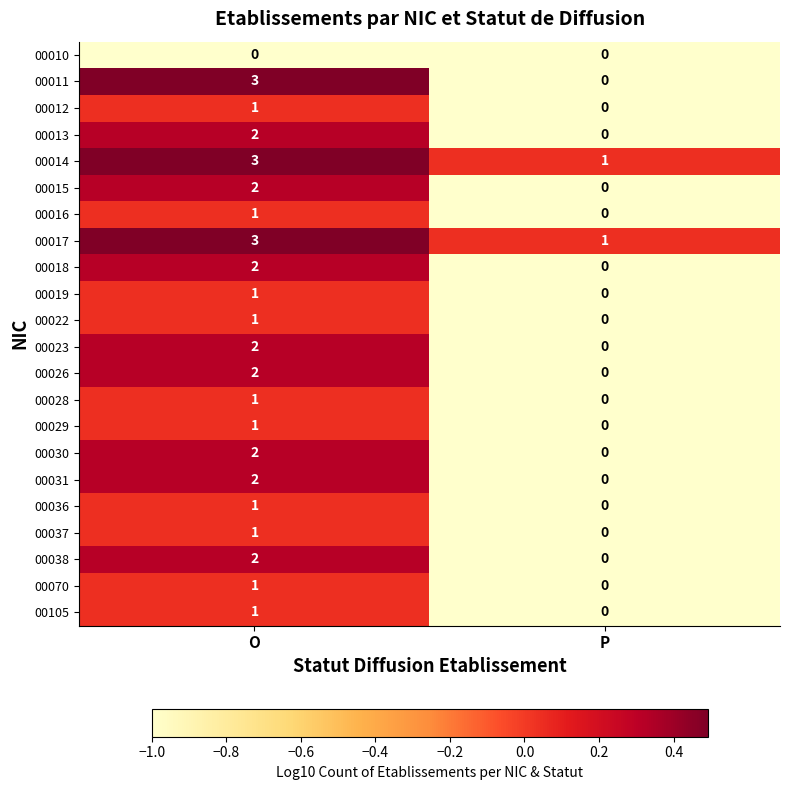

What is the total value across all series at P?

2